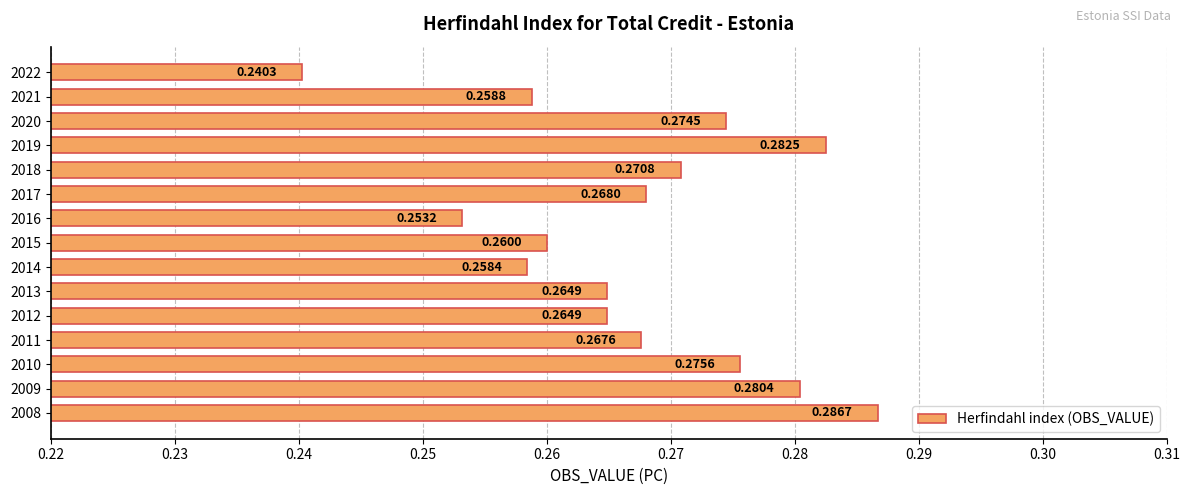

How many bars are there in total?

15